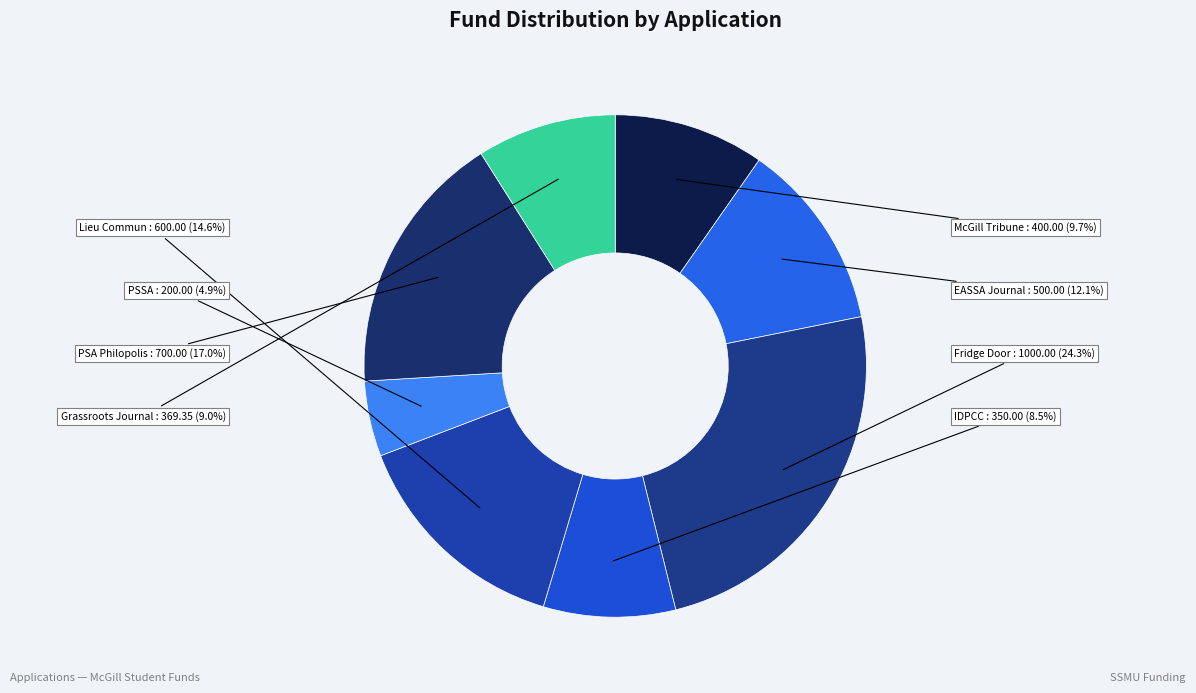

Does PSSA account for over 50% of the chart?

No